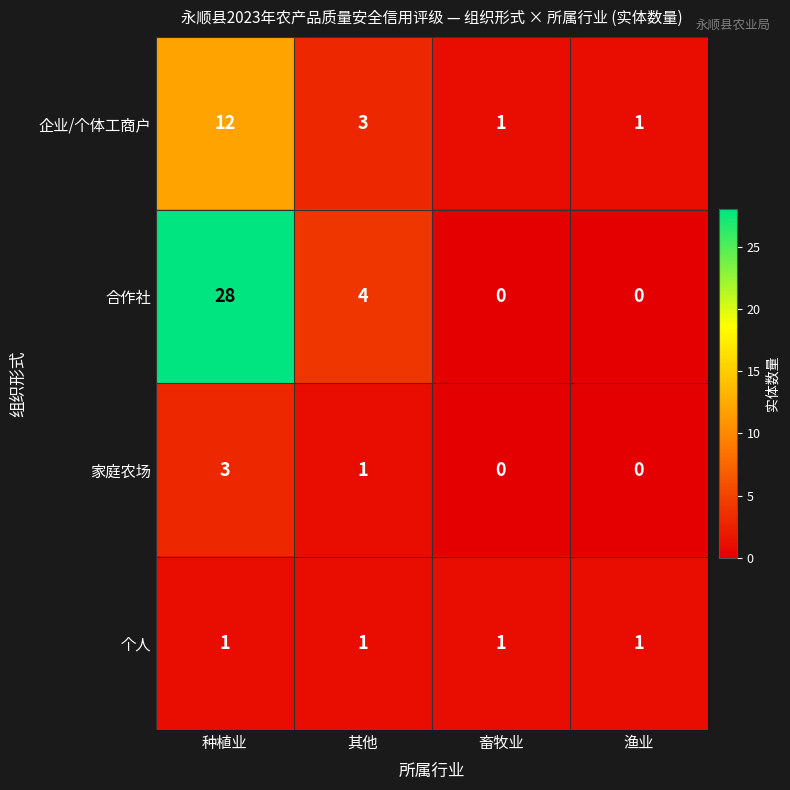

At which label does 家庭农场 first exceed 1?

种植业